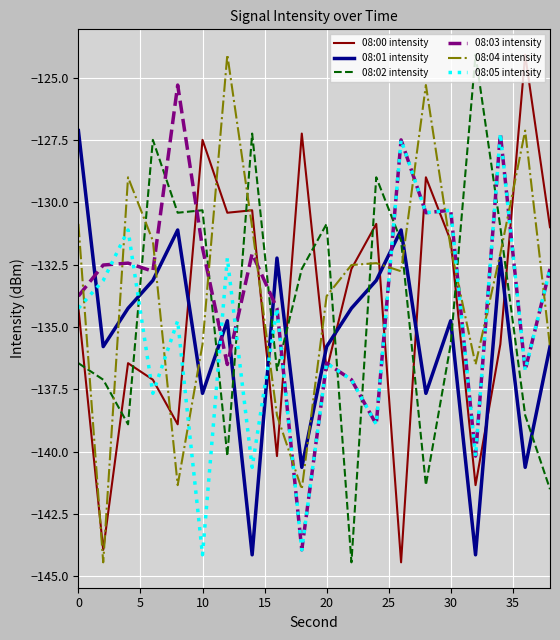

What is the minimum value shown in the chart?

-144.4